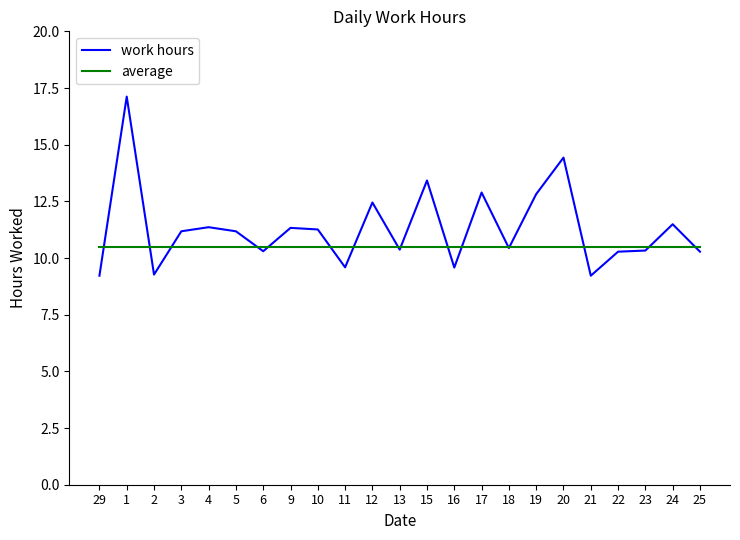

Does the chart display data point markers on the line(s)?

No